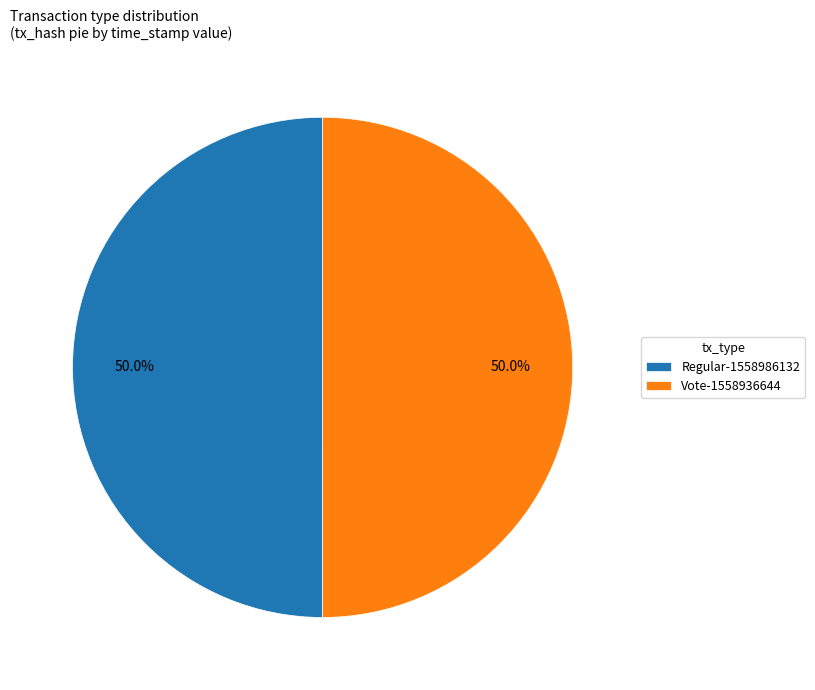

Approximately how many times larger is the value at Vote-1558936644 compared to Regular-1558986132?

1.0